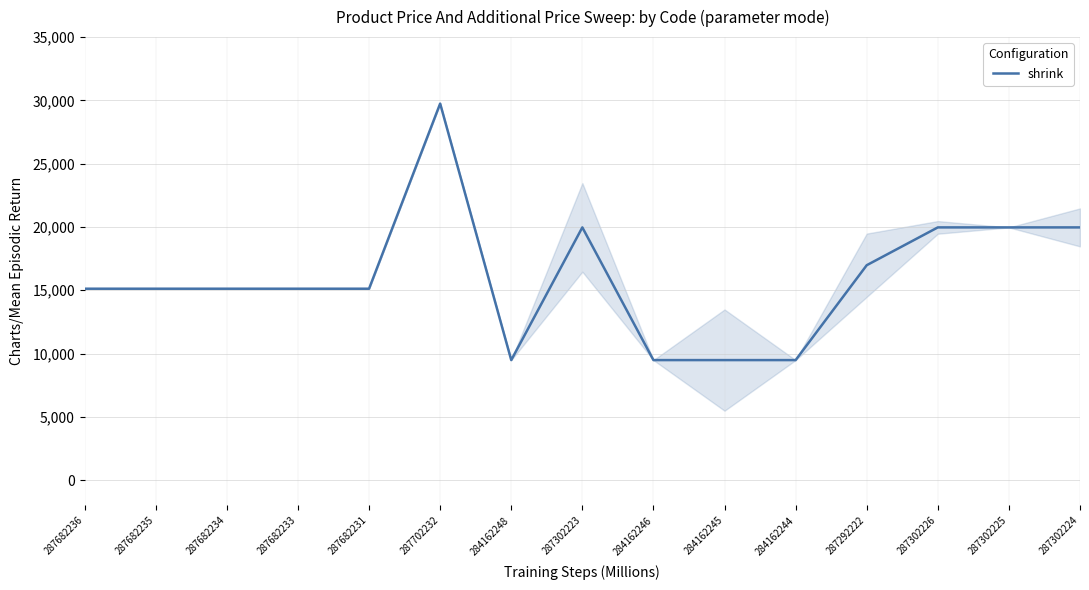

Read the value at 287302223.

19964.2